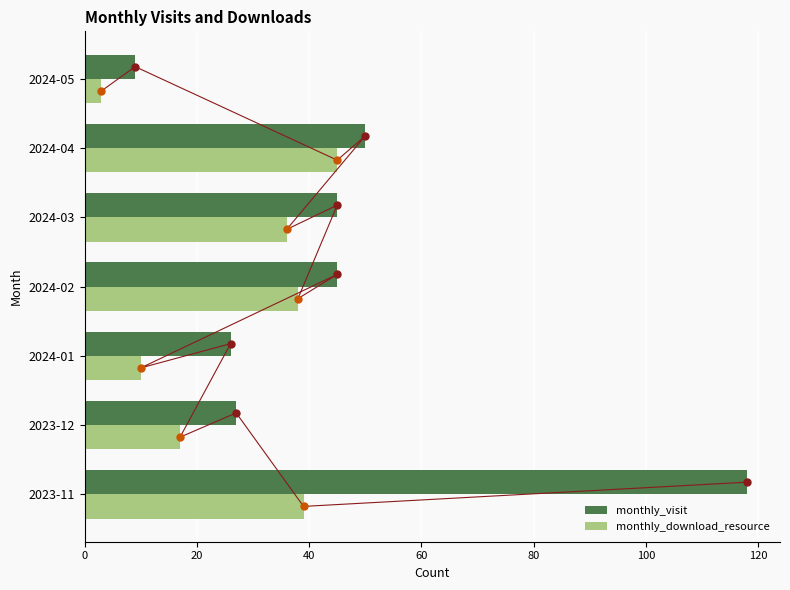

Reading right to left, extract all data points from this chart.

monthly_visit: 9	50	45	45	26	27	118
monthly_download_resource: 3	45	36	38	10	17	39